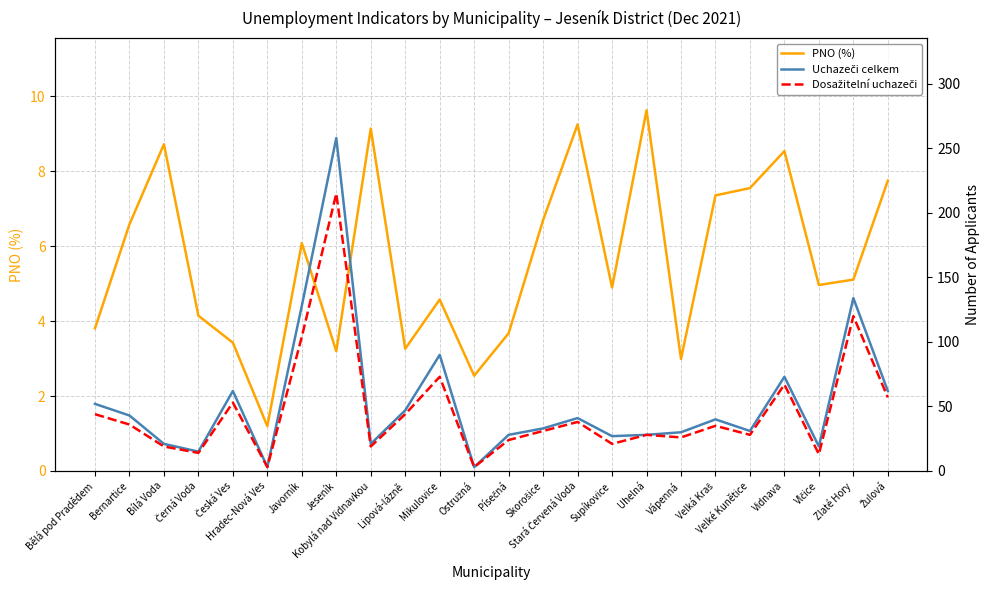

What is the difference between the PNO (%) values at Velká Kraš and Hradec-Nová Ves?

6.2